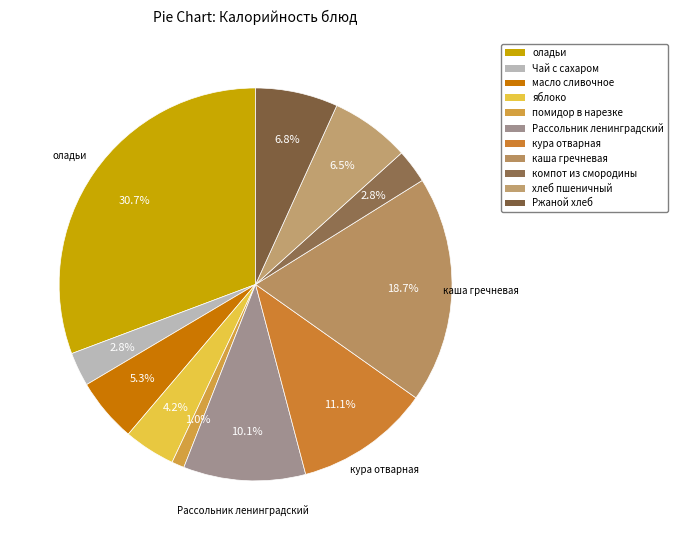

Count the number of slices in the pie.

11